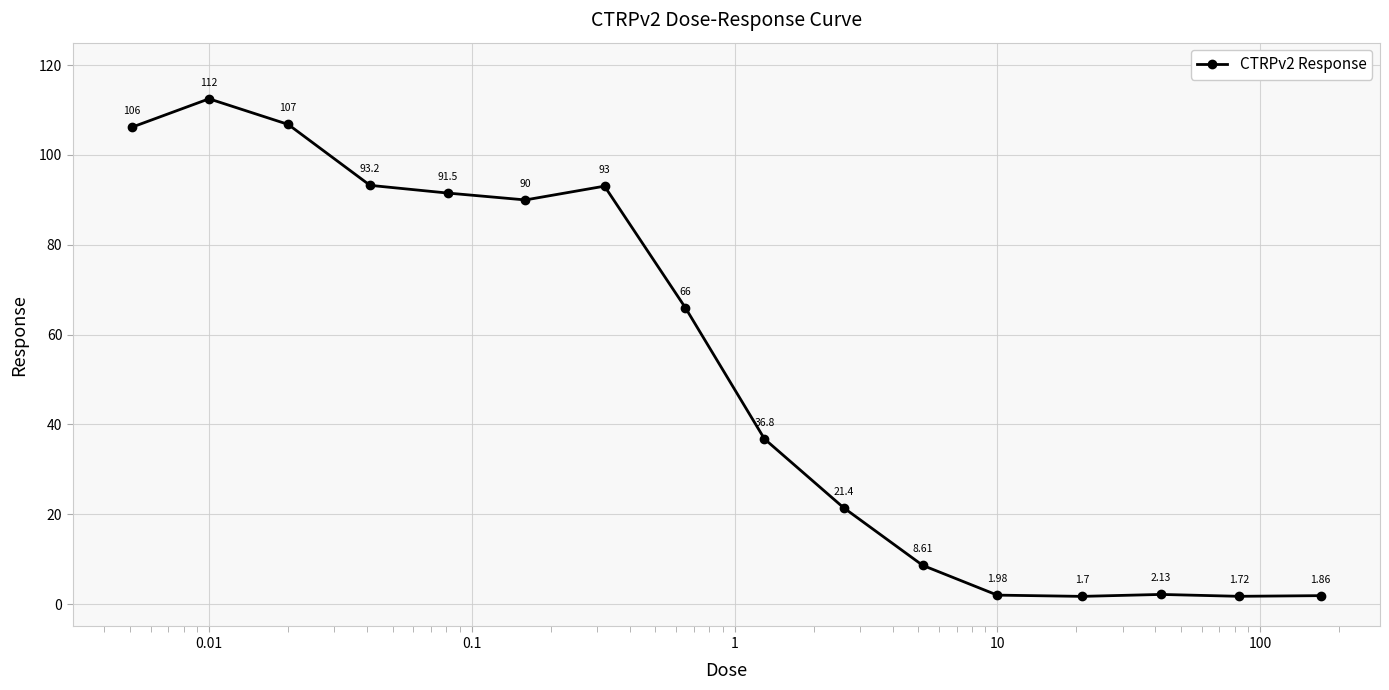

What is the average value?

52.2